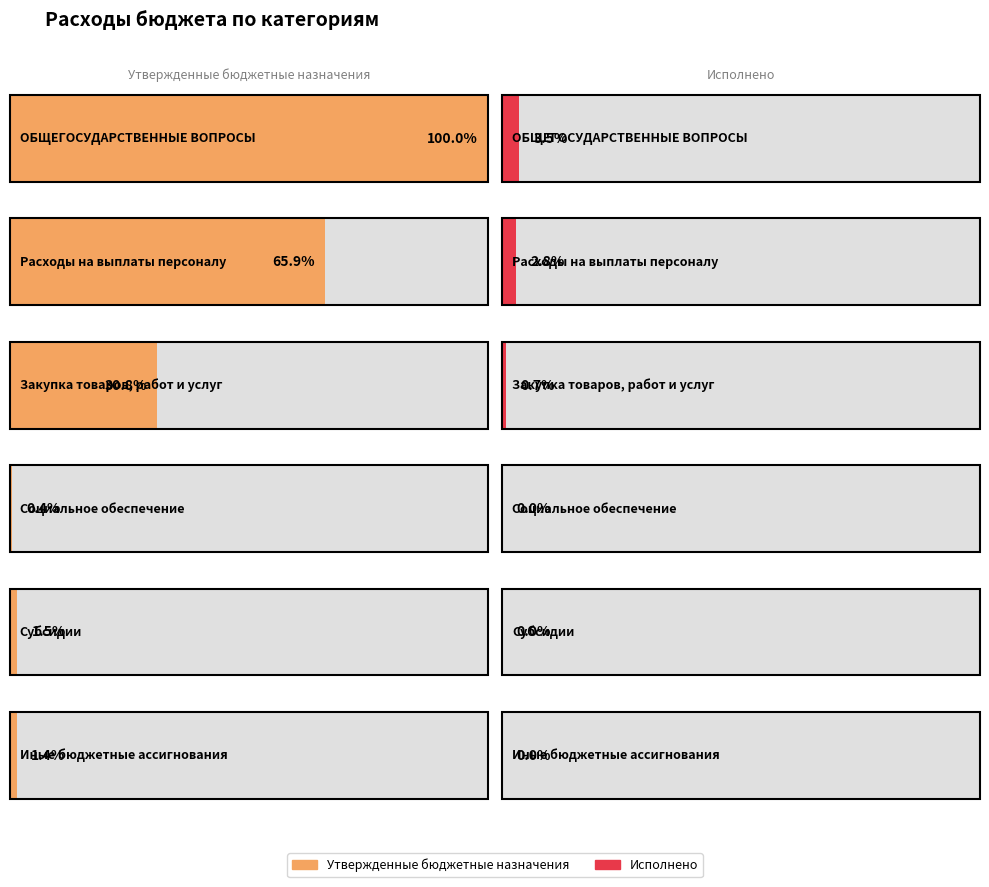

How many series are shown in this chart?

2